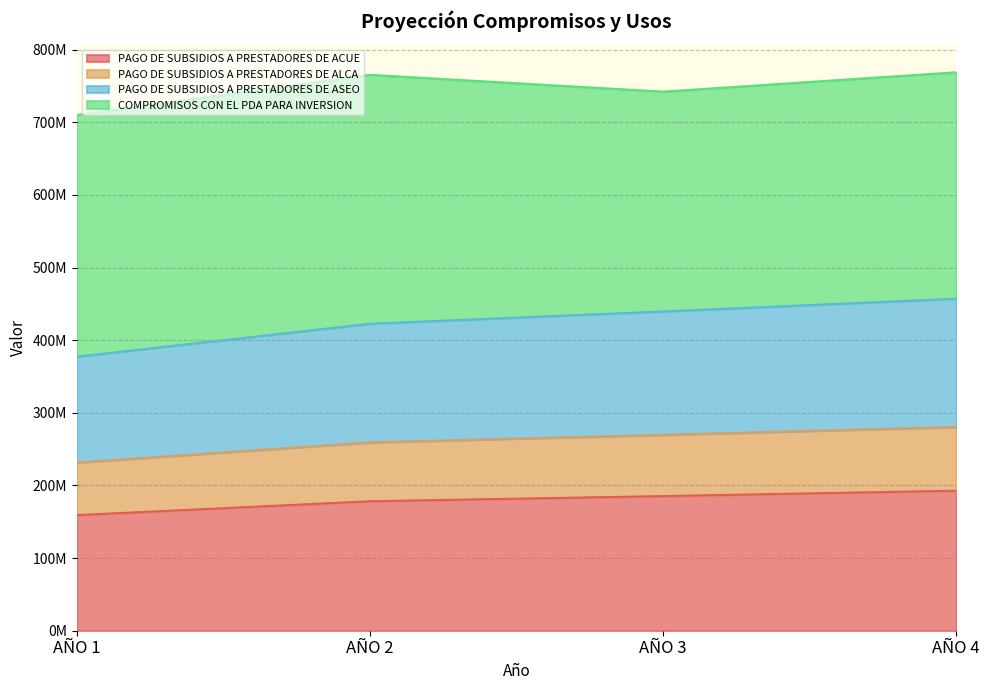

Which has a higher value, AÑO 1 or AÑO 2?

AÑO 2